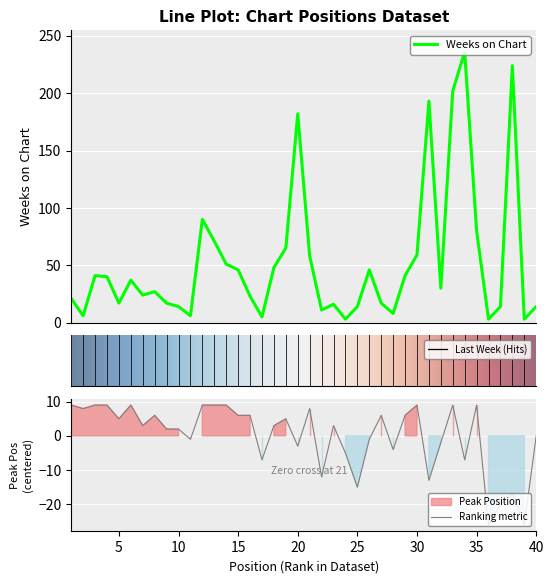

Which series changed the most between 17 and 34?

Weeks on Chart